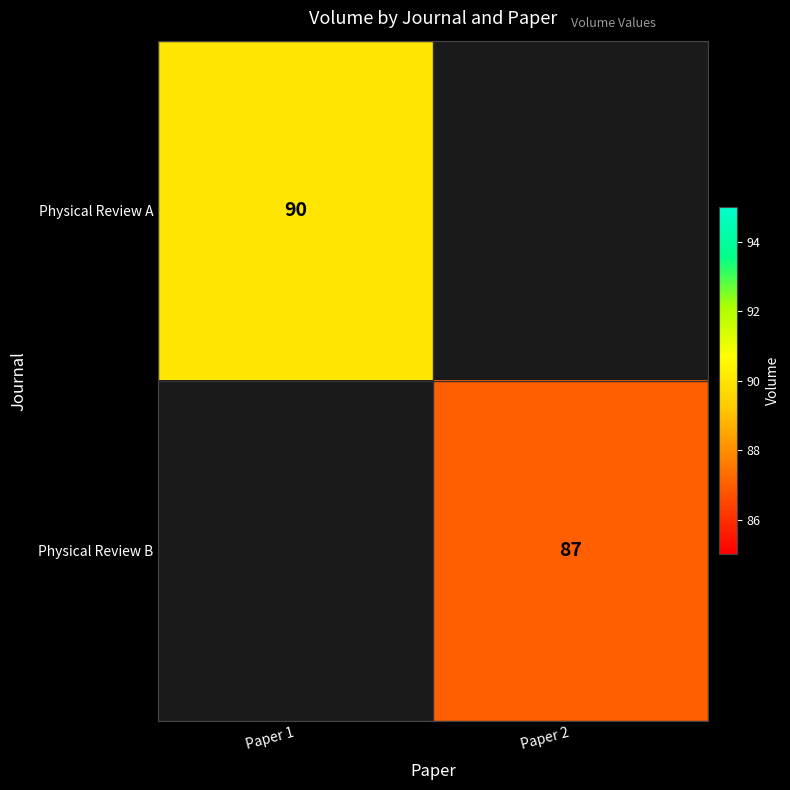

True or false: Physical Review B has a value of 87 at Paper 2.

True